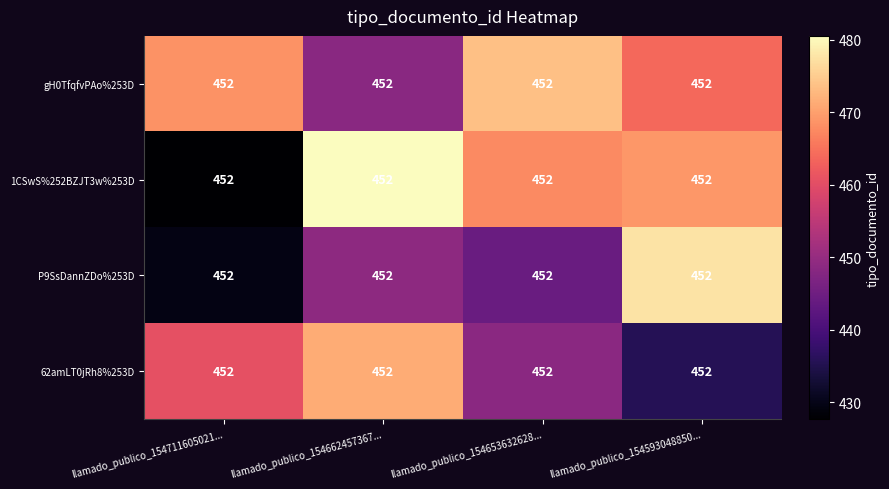

What is the difference between the second highest and minimum values in the 62amLT0jRh8%253D series?

25.0